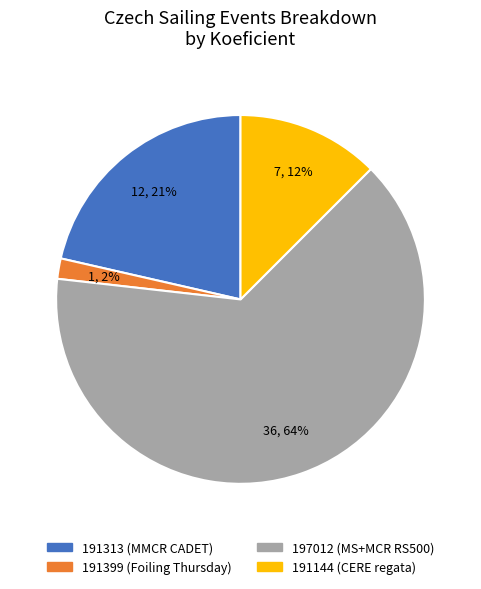

To the nearest percent, what is the combined percentage of 191313 and 197012?

86%